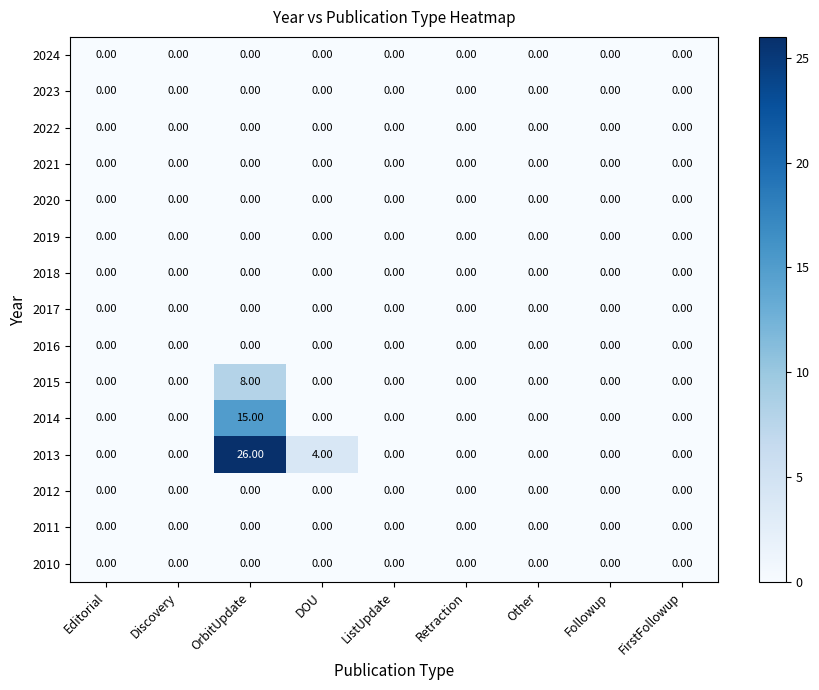

What is the total value across all series at DOU?

4